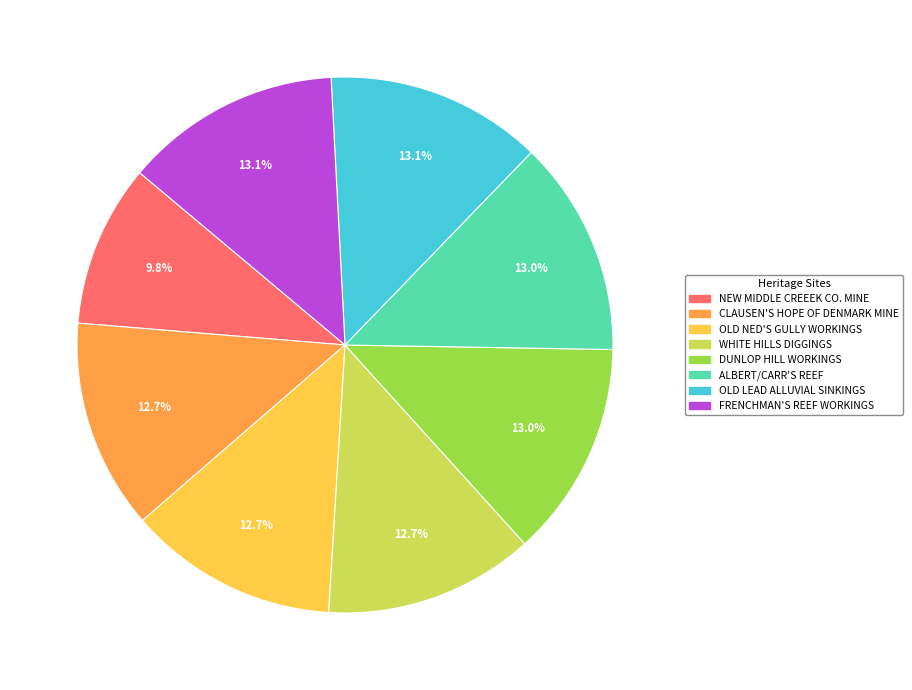

Which slice is the smallest?

NEW MIDDLE CREEEK CO. MINE